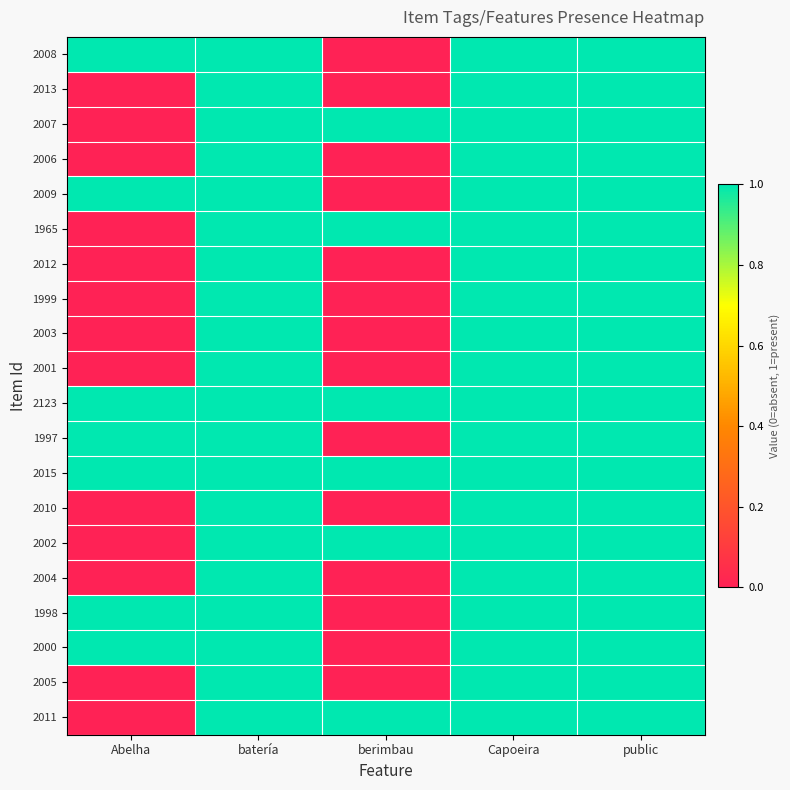

Between Abelha and berimbau, which series saw the biggest shift?

2008